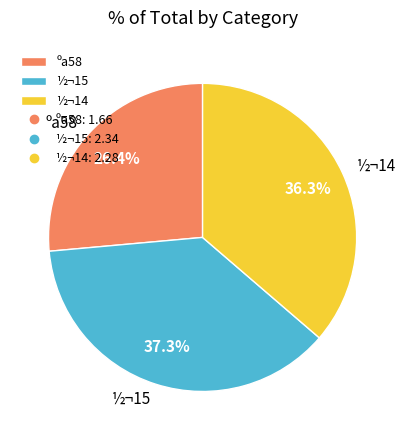

How much of the chart is everything except ½¬14?

63.7%